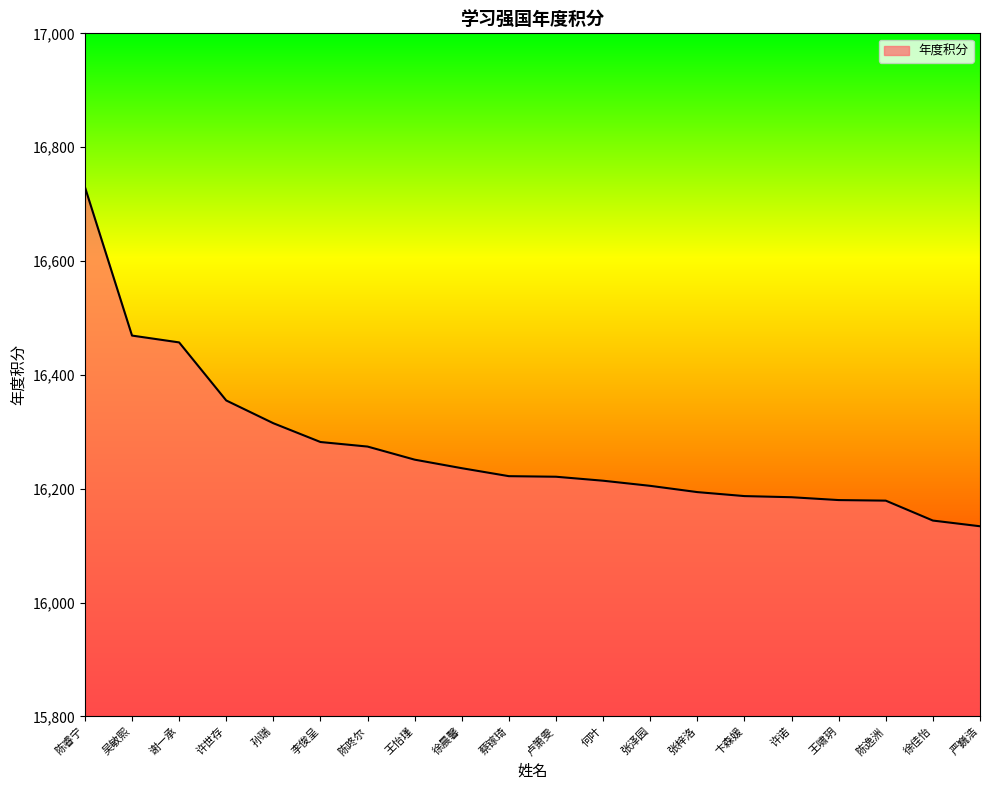

What is the average value?

16272